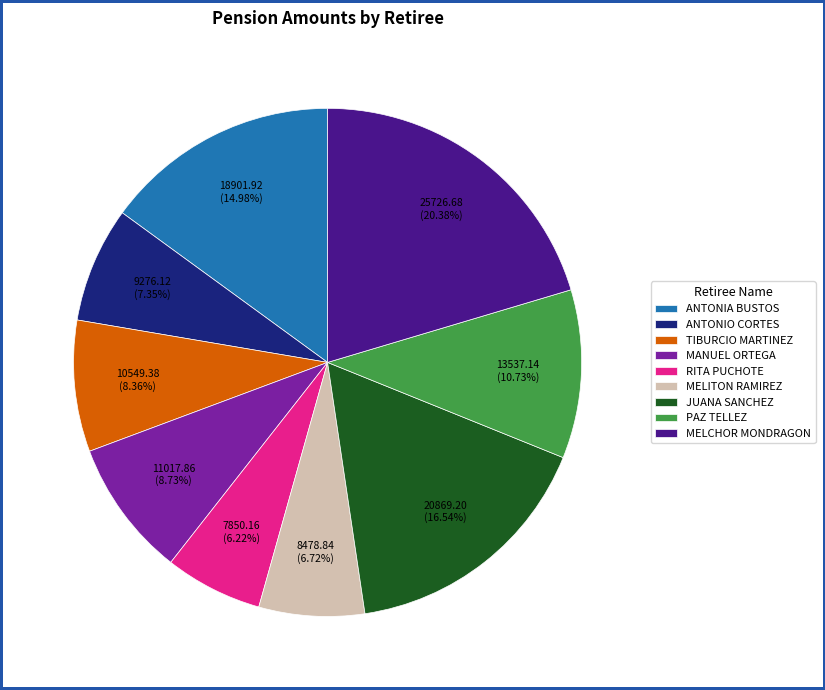

To the nearest percent, what is the average slice percentage?

11%